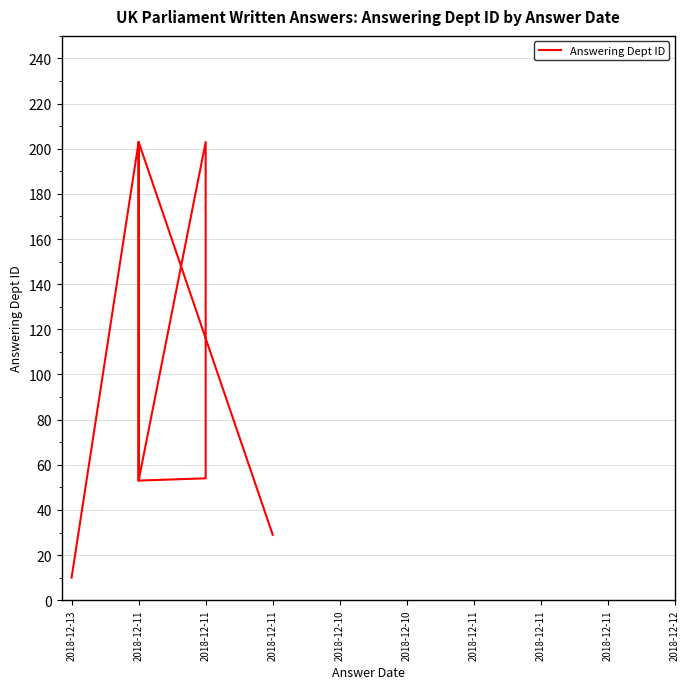

True or false: the data shows 11 at 2018-12-11.

False